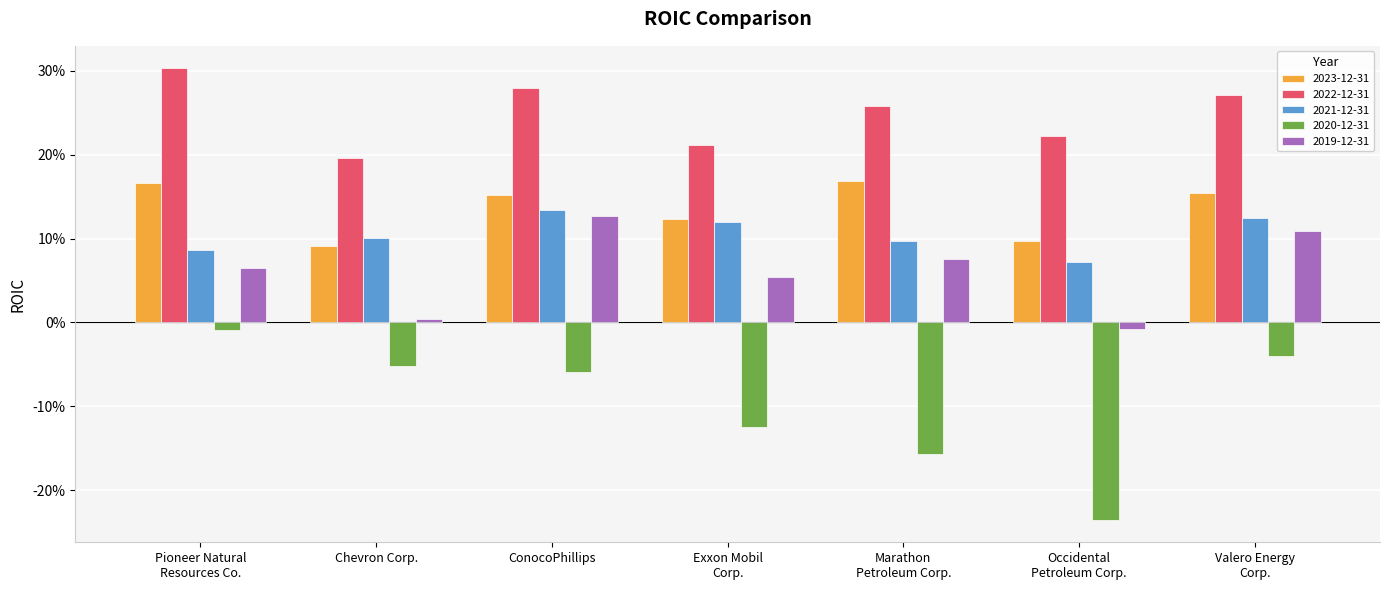

What are all the series names shown in the legend?

2023-12-31, 2022-12-31, 2021-12-31, 2020-12-31, 2019-12-31